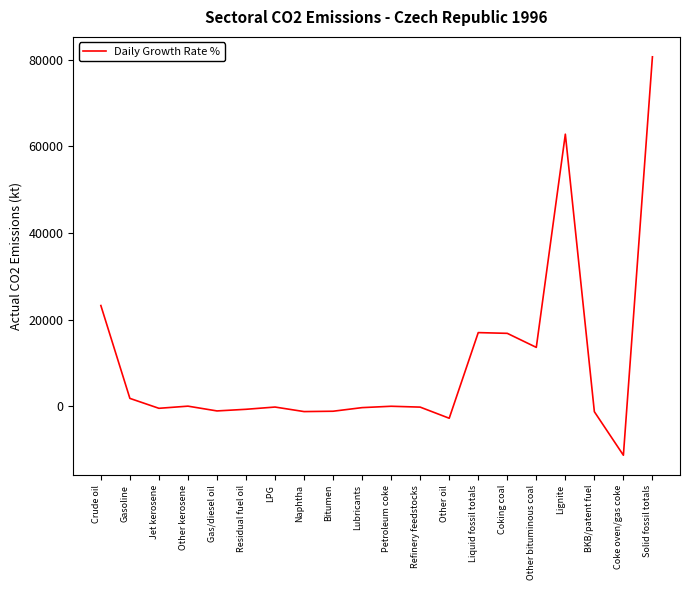

The chart shows a value of -1257.0 at BKB/patent fuel. True or false?

True